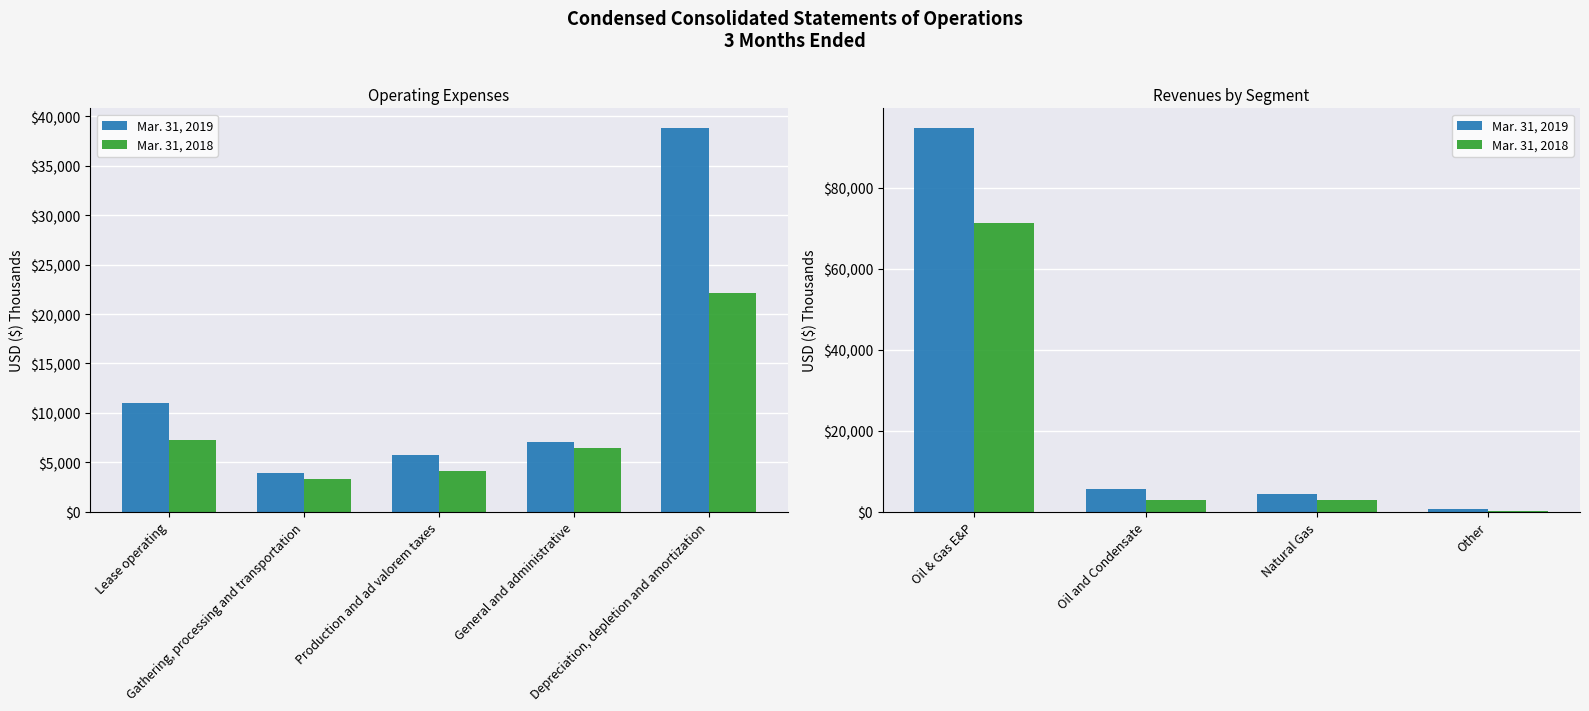

What is the value of the Mar. 31, 2018 bar at the 1st from the left?

71258